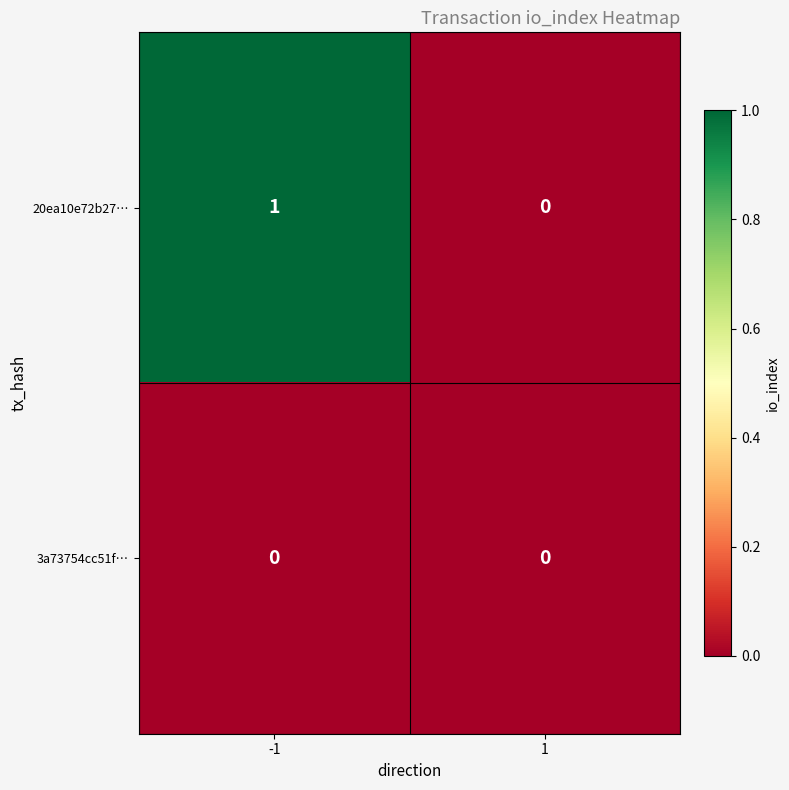

How many data points in 20ea10e72b27… are less than 1?

1